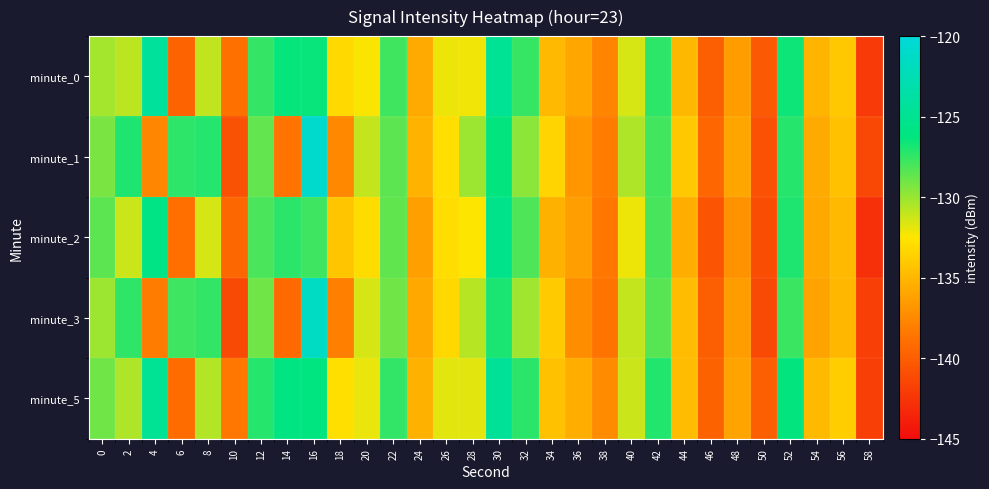

Which label corresponds to the largest value in the chart?

16